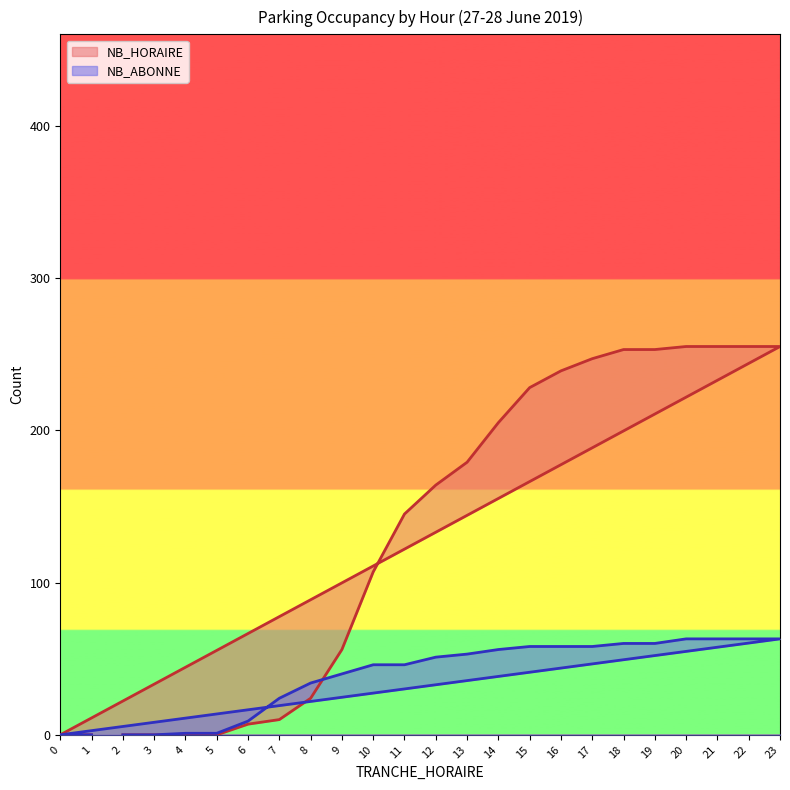

Reading left to right, list all the values displayed in this chart.

NB_HORAIRE: 2=0	3=0	4=0	5=0	6=7	7=10	8=24	9=56	10=107	11=145	12=164	13=179	14=205	15=228	16=239	17=247	18=253	19=253	20=255	21=255	22=255	23=255	0=0	1=0
NB_ABONNE: 2=0	3=0	4=1	5=1	6=9	7=24	8=34	9=40	10=46	11=46	12=51	13=53	14=56	15=58	16=58	17=58	18=60	19=60	20=63	21=63	22=63	23=63	0=0	1=0